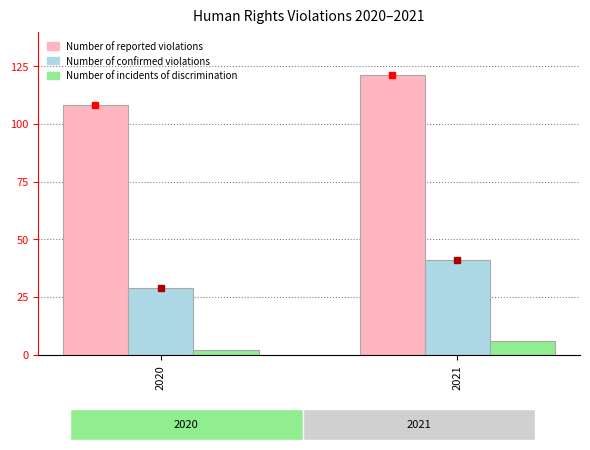

Which series has the largest range (max minus min)?

Number of reported violations